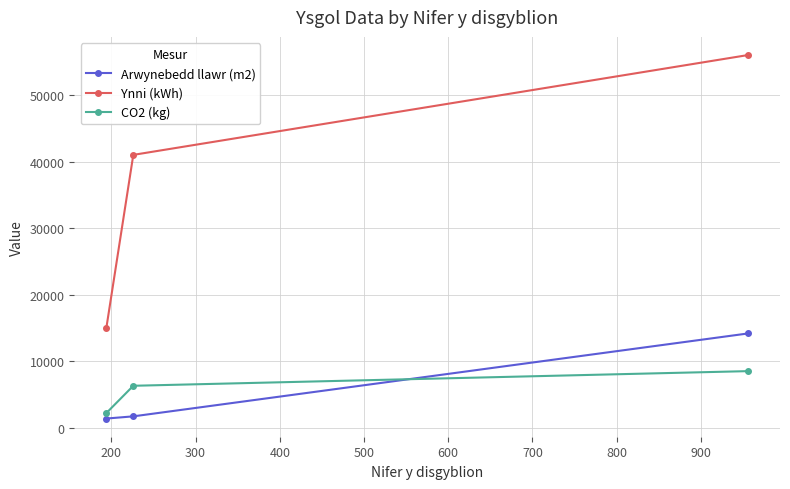

How many lines are shown in the chart?

3